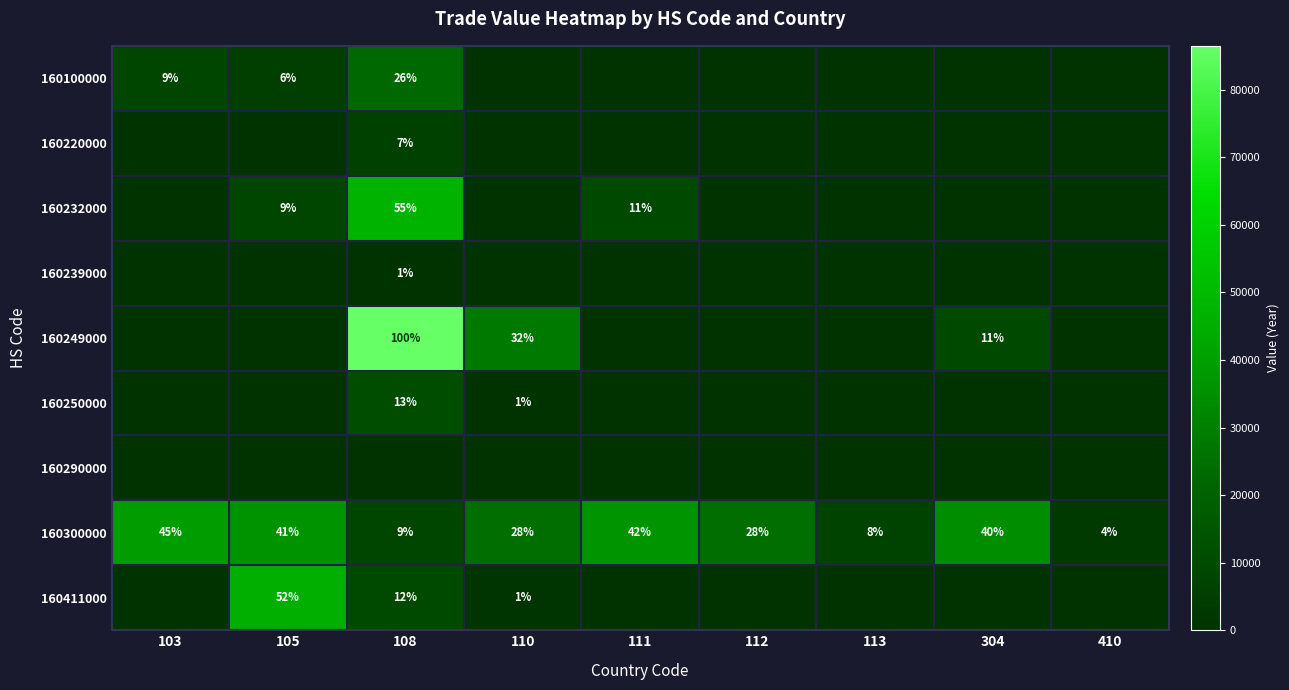

The value of 160249000 at 103 is 50494. True or false?

False